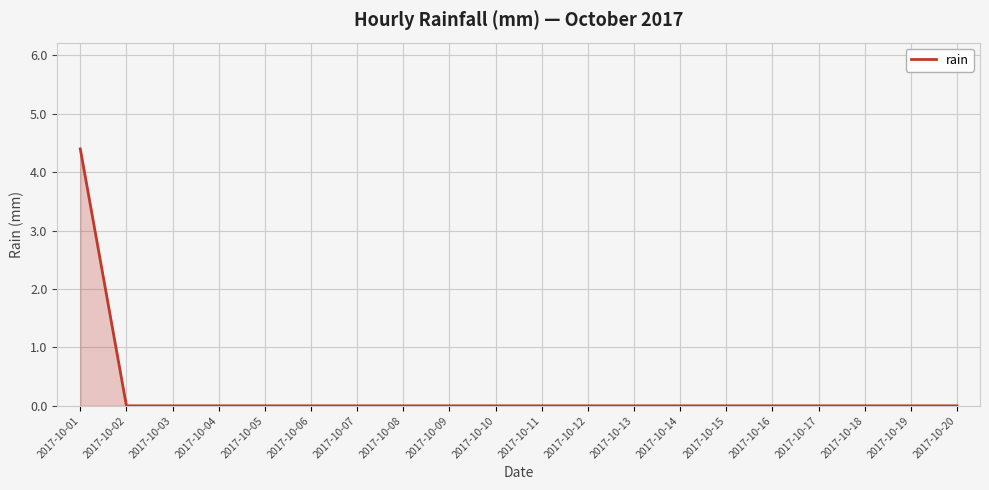

How many series are shown in this chart?

1